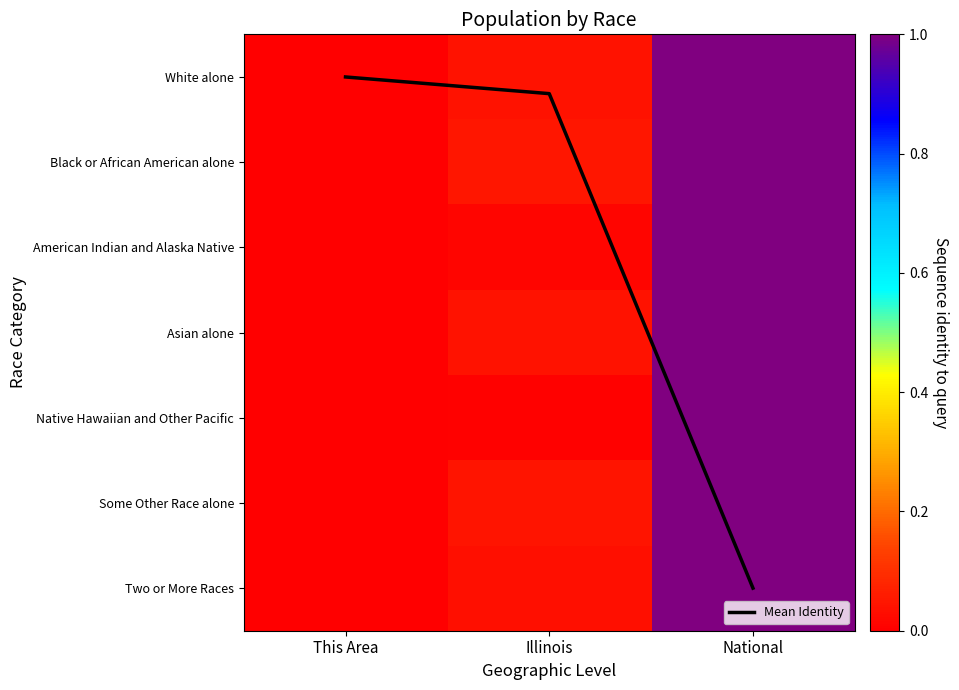

Is it true that White alone equals 0.0 at Illinois?

True